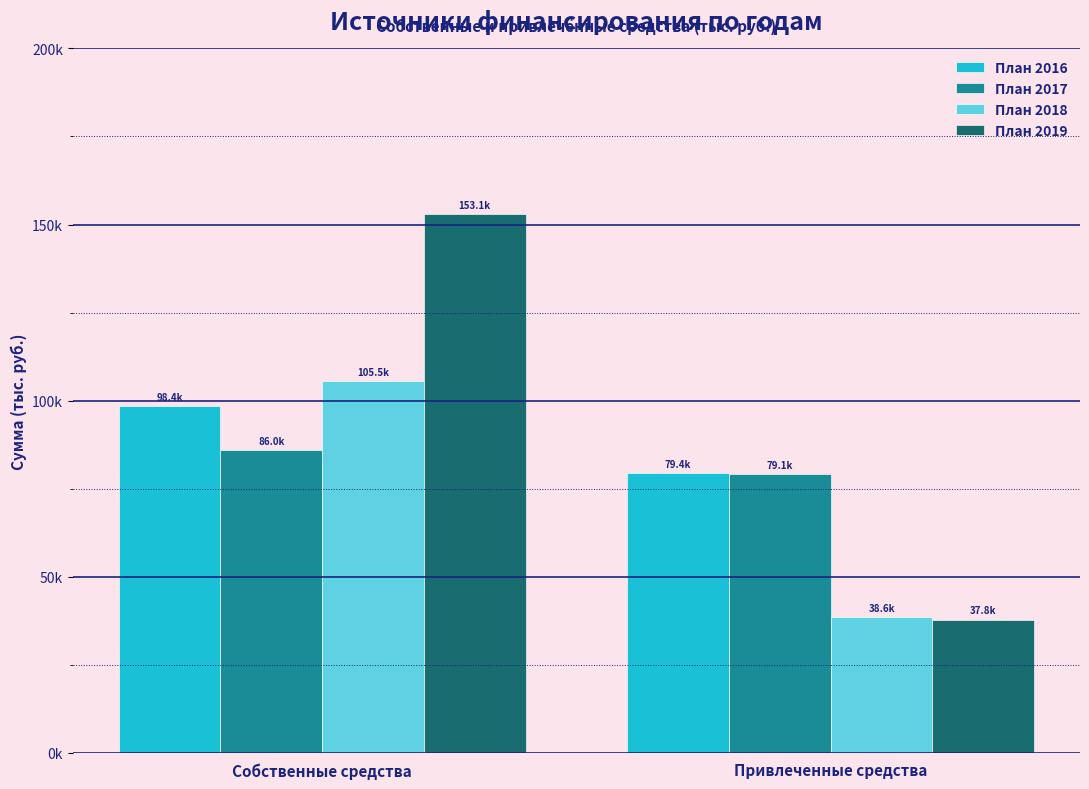

Reading right to left, transcribe all the data shown in this chart.

План 2016: 79431.1	98373.3
План 2017: 79074.2	86029.1
План 2018: 38617.0	105465.3
План 2019: 37824.0	153072.9